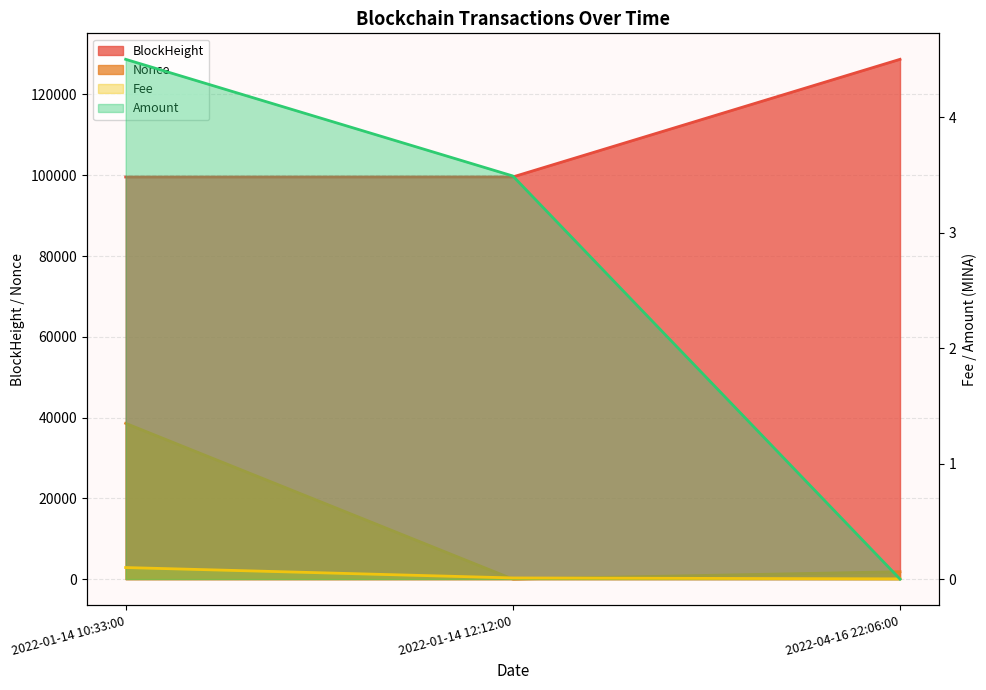

How many lines are shown in the chart?

4